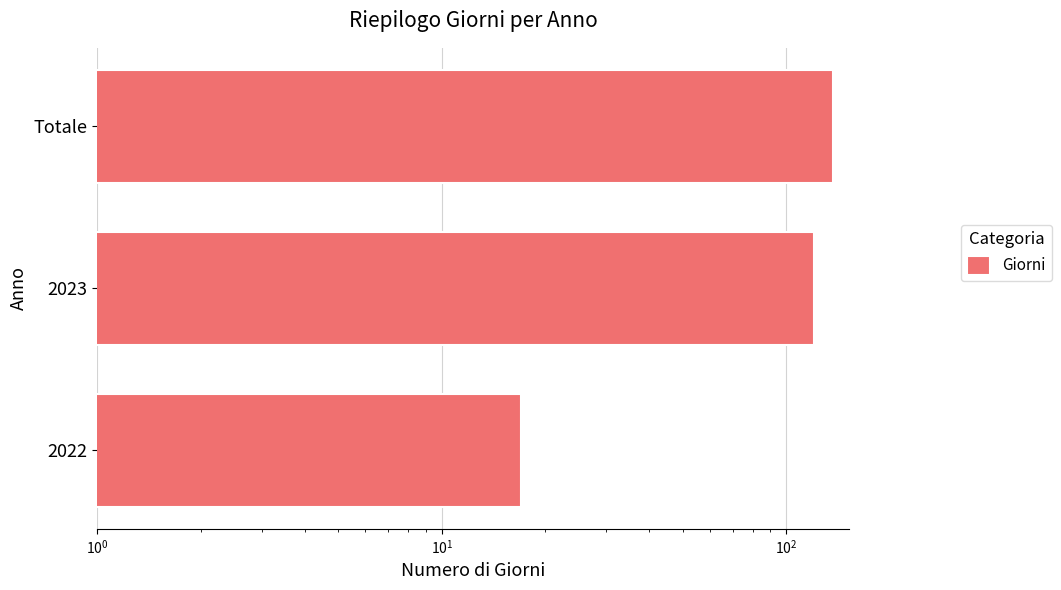

Count the values in the range 17 to 137.

3